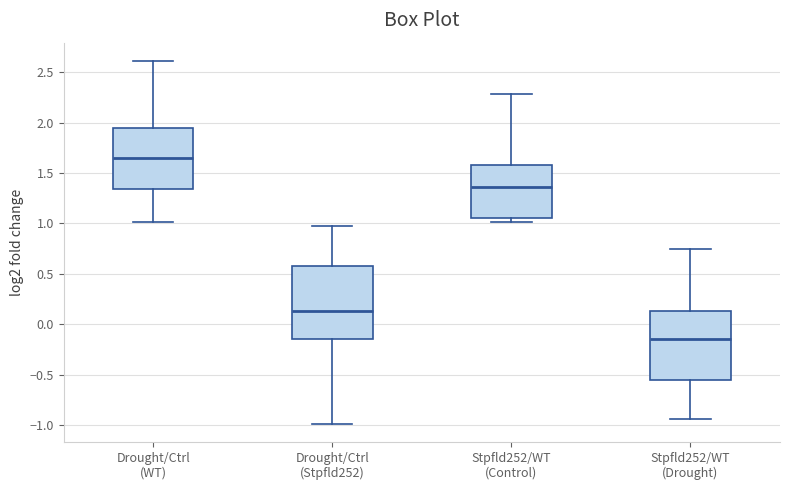

Reading left to right, read every box against the y-axis: the position of its median line, the range the box covers, and the ends of its whiskers. The values are not printed on the chart, so give them approximately, as read against the axis.

Drought/Ctrl (WT): median 1.65, box 1.35 to 1.95, whiskers 1.00 to 2.60
Drought/Ctrl (Stpfld252): median 0.15, box -0.15 to 0.60, whiskers -1.00 to 1.00
Stpfld252/WT (Control): median 1.35, box 1.05 to 1.60, whiskers 1.00 to 2.30
Stpfld252/WT (Drought): median -0.15, box -0.55 to 0.15, whiskers -0.95 to 0.75